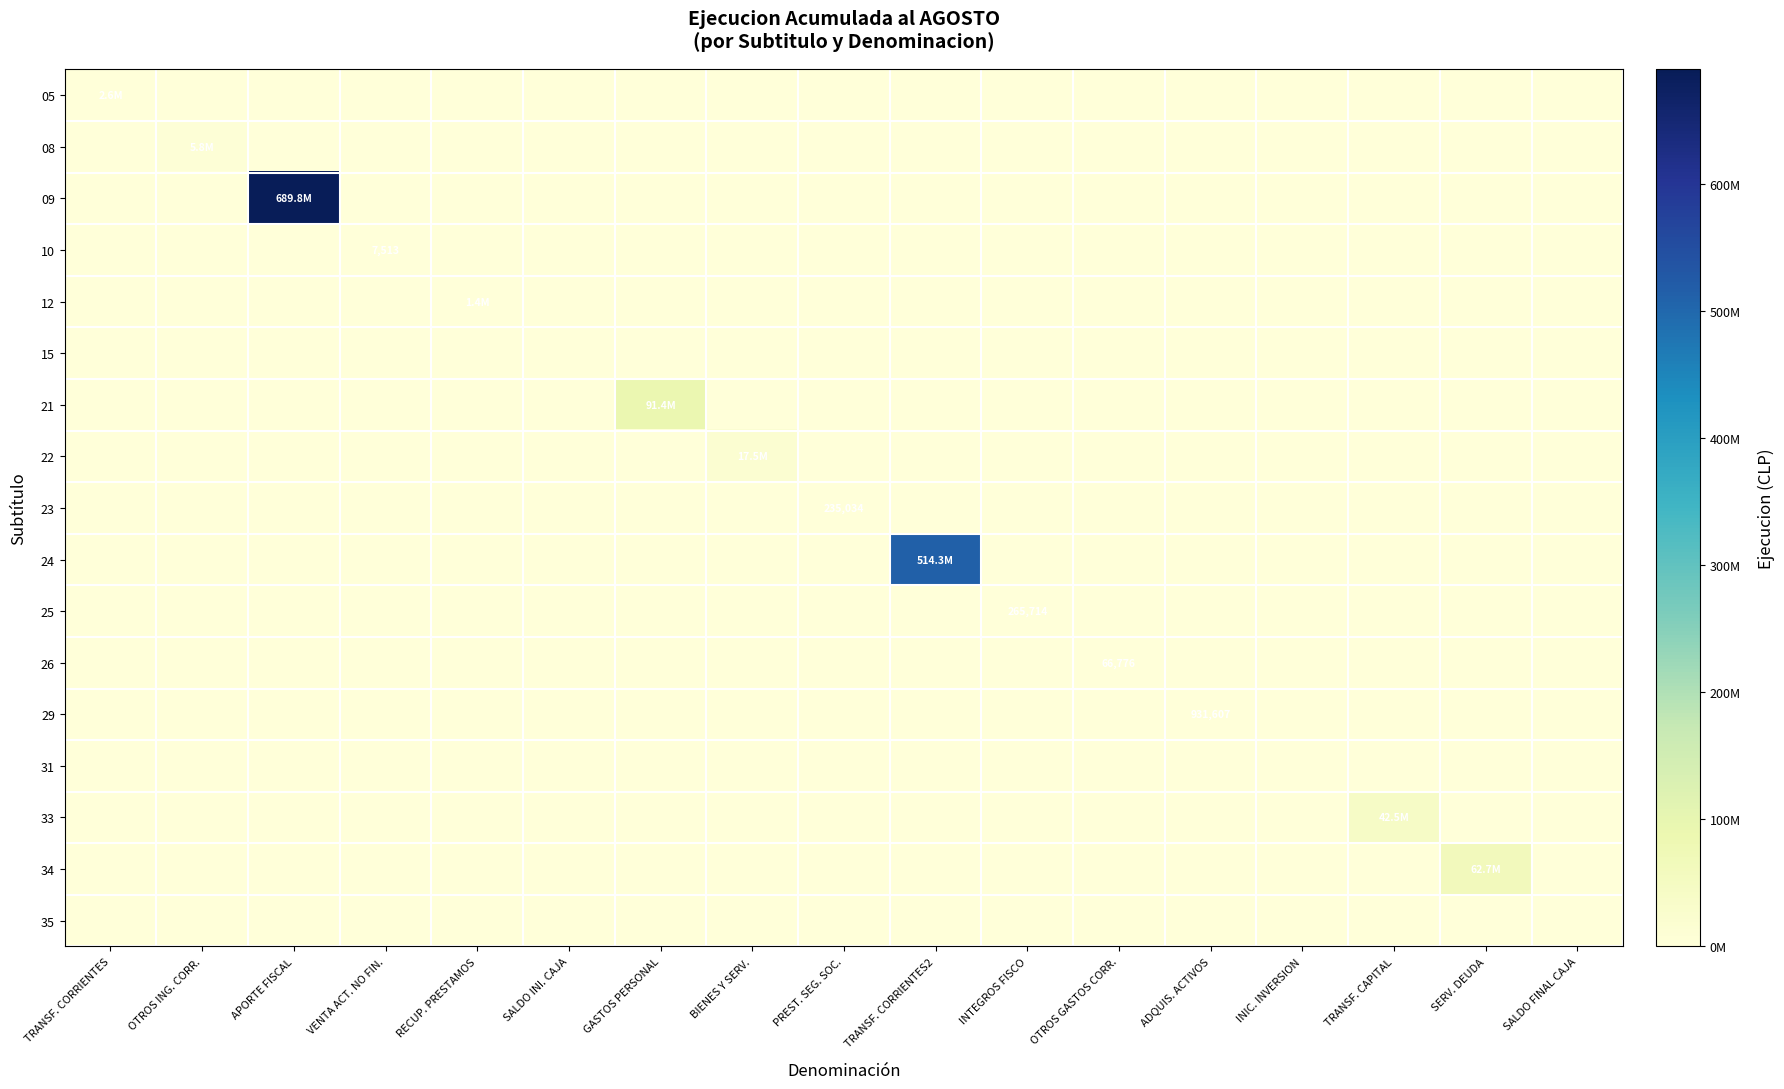

At which label is 34 closest to 31369676?

TRANSF. CORRIENTES